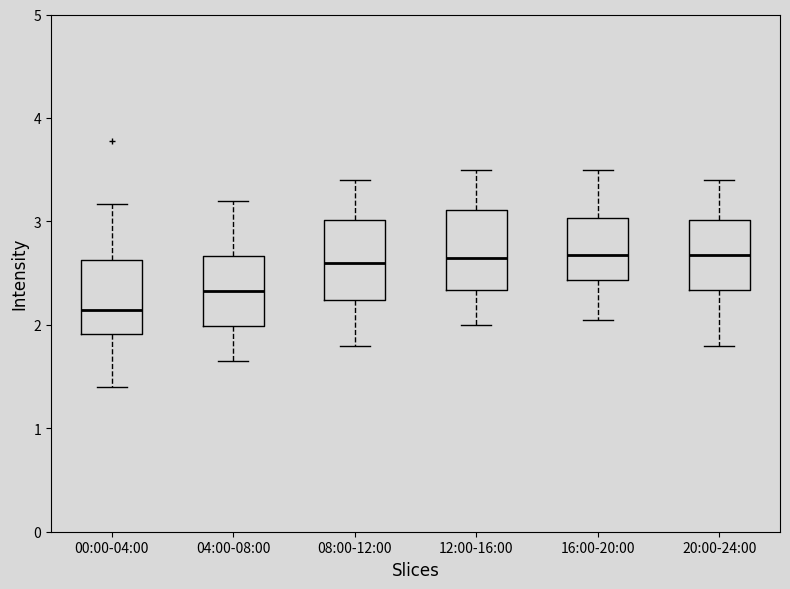

Reading left to right, read every box against the y-axis: the position of its median line, the range the box covers, and the ends of its whiskers. The values are not printed on the chart, so give them approximately, as read against the axis.

00:00-04:00: median 2.1, box 1.9 to 2.6, whiskers 1.4 to 3.2
04:00-08:00: median 2.3, box 2.0 to 2.7, whiskers 1.7 to 3.2
08:00-12:00: median 2.6, box 2.2 to 3.0, whiskers 1.8 to 3.4
12:00-16:00: median 2.7, box 2.3 to 3.1, whiskers 2.0 to 3.5
16:00-20:00: median 2.7, box 2.4 to 3.0, whiskers 2.1 to 3.5
20:00-24:00: median 2.7, box 2.3 to 3.0, whiskers 1.8 to 3.4